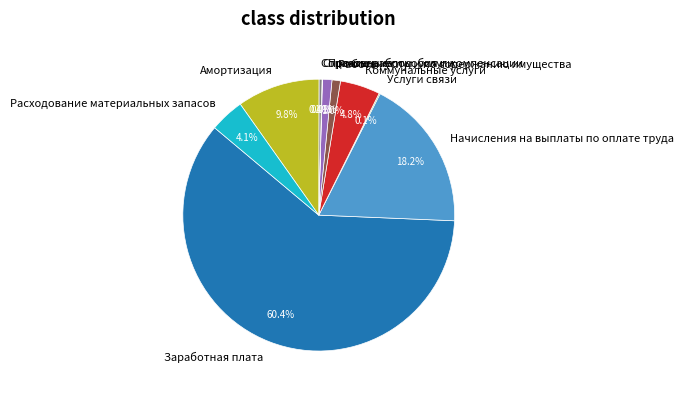

Which slice is the largest?

Заработная плата